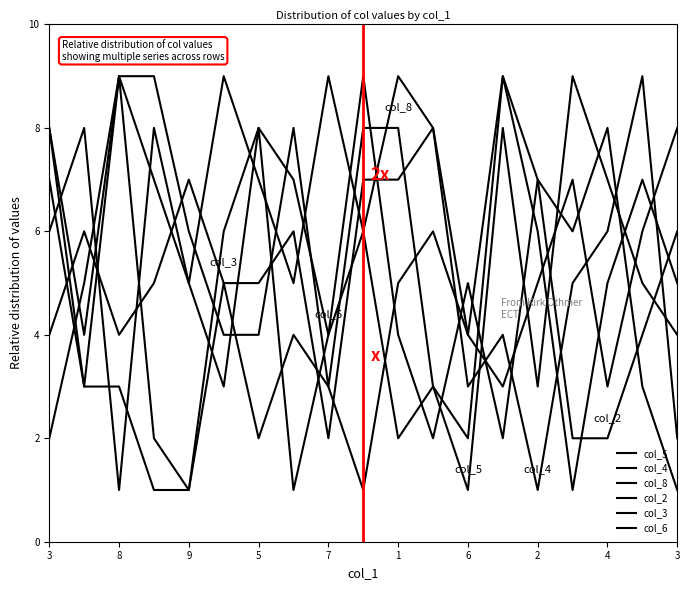

Does the chart display data point markers on the line(s)?

No